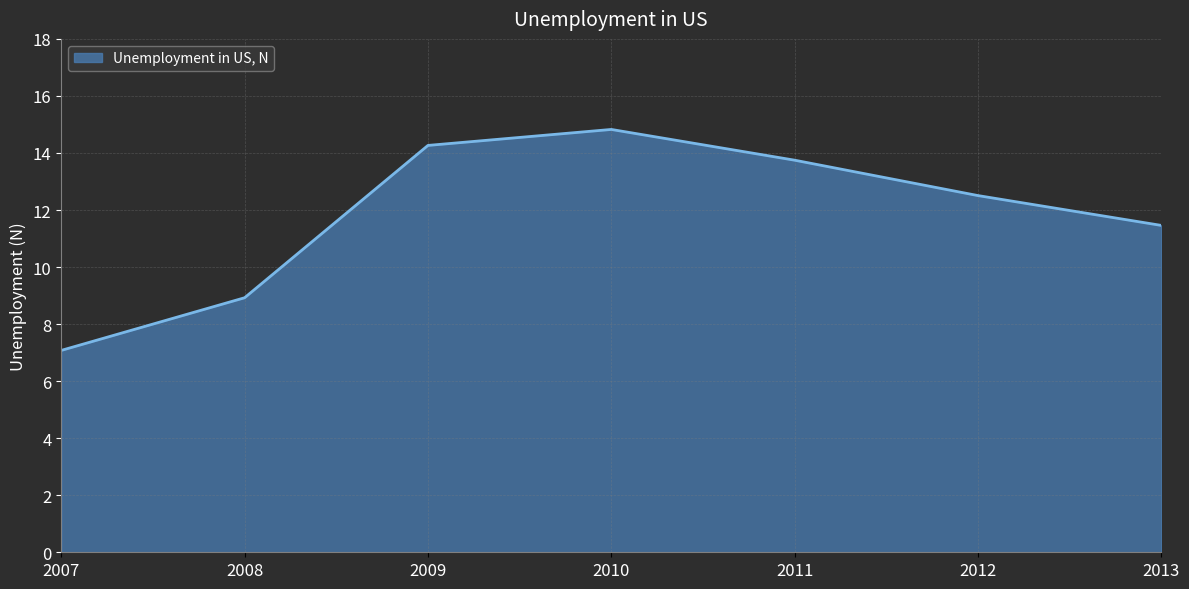

What is the sum of the values at 2012 and 2007?

19.6